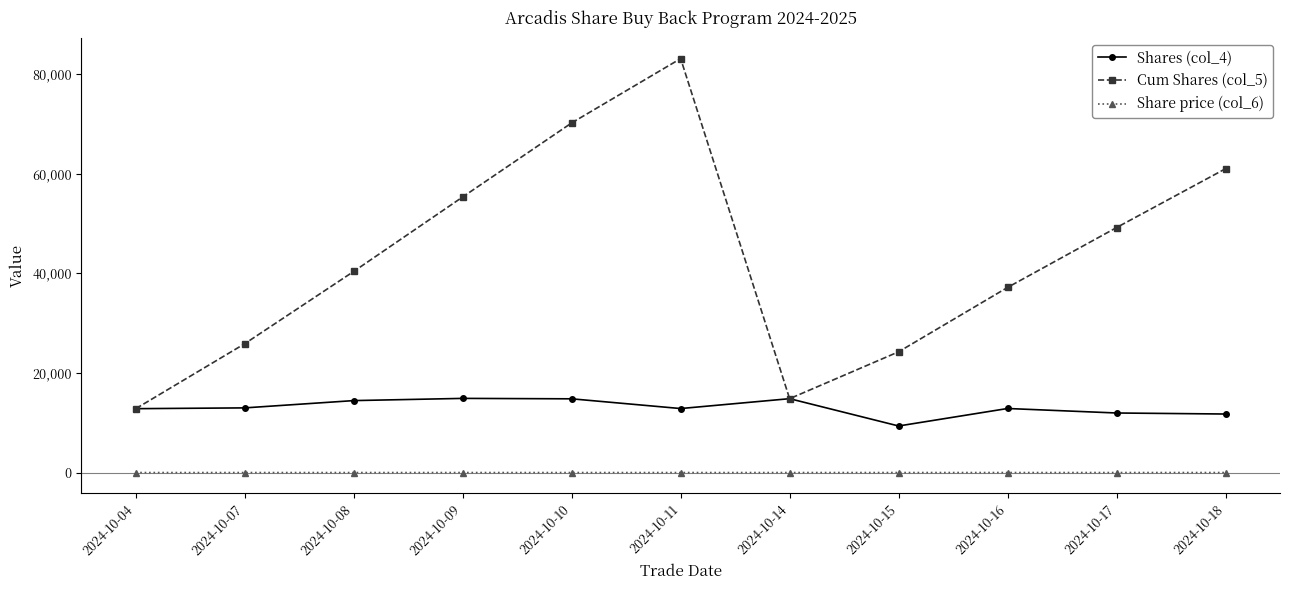

True or false: Share price (col_6) and Cum Shares (col_5) cross at least once.

False